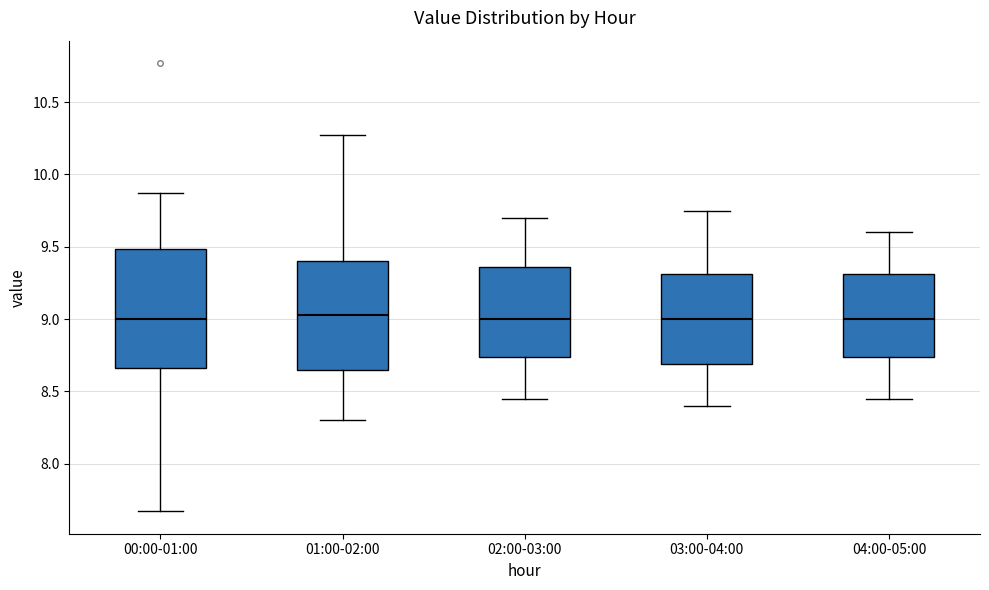

Which box is the tallest, from its lower edge to its upper edge?

00:00-01:00